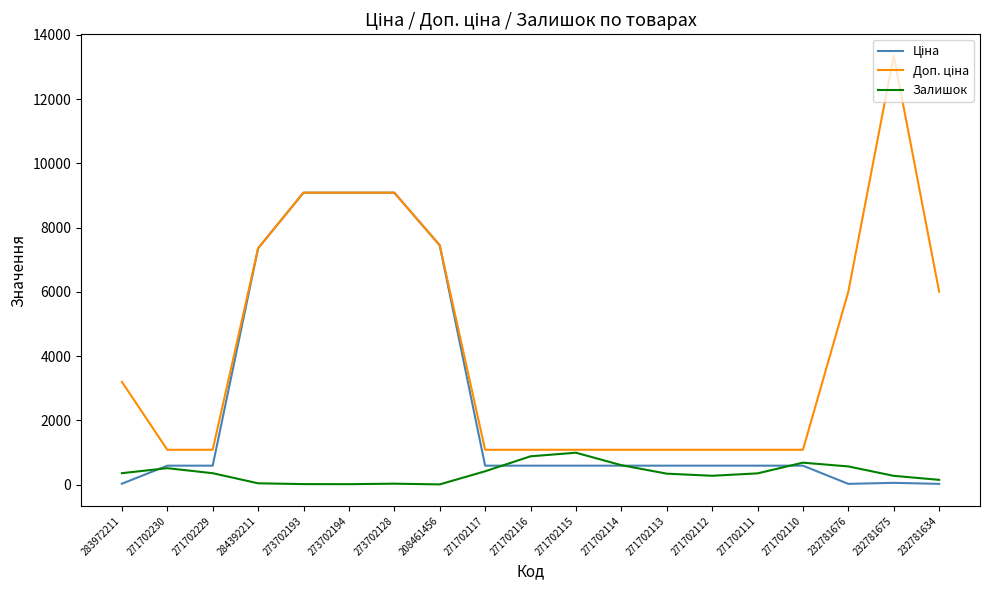

What is the spread (max minus min) of values at 271702229?

729.8